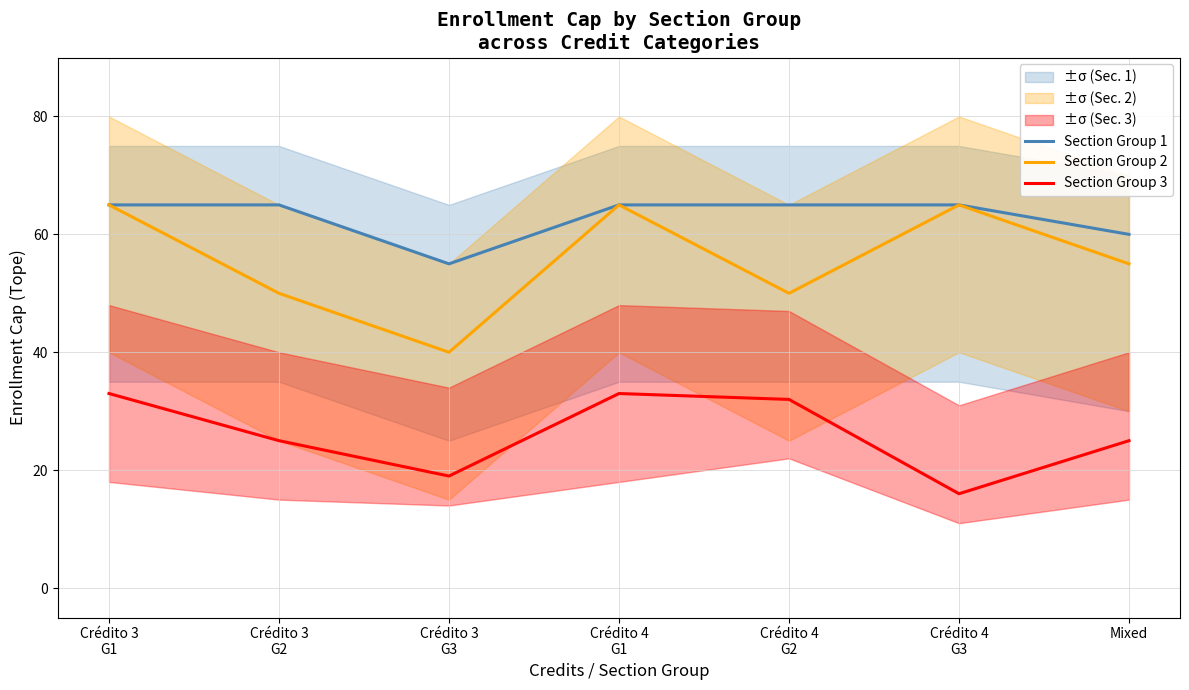

Rank the series by their average value, from lowest to highest.

Section Group 3, Section Group 2, Section Group 1